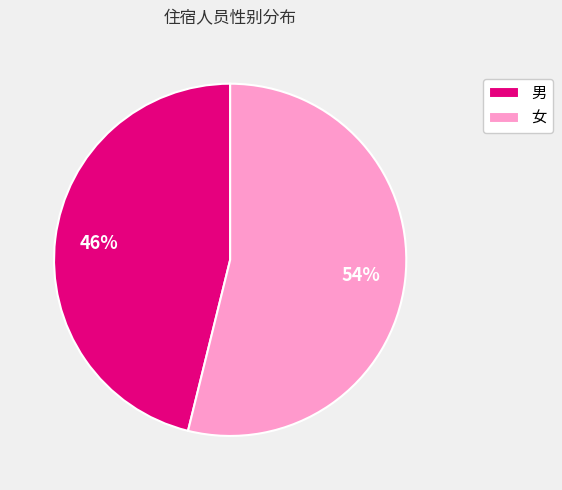

To the nearest percent, what percentage of the pie is 男?

46%